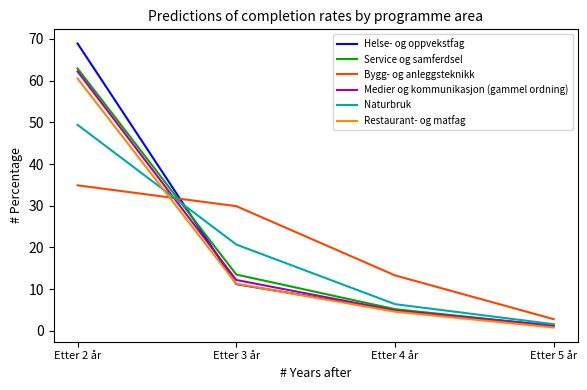

Does the chart have visible grid lines?

No